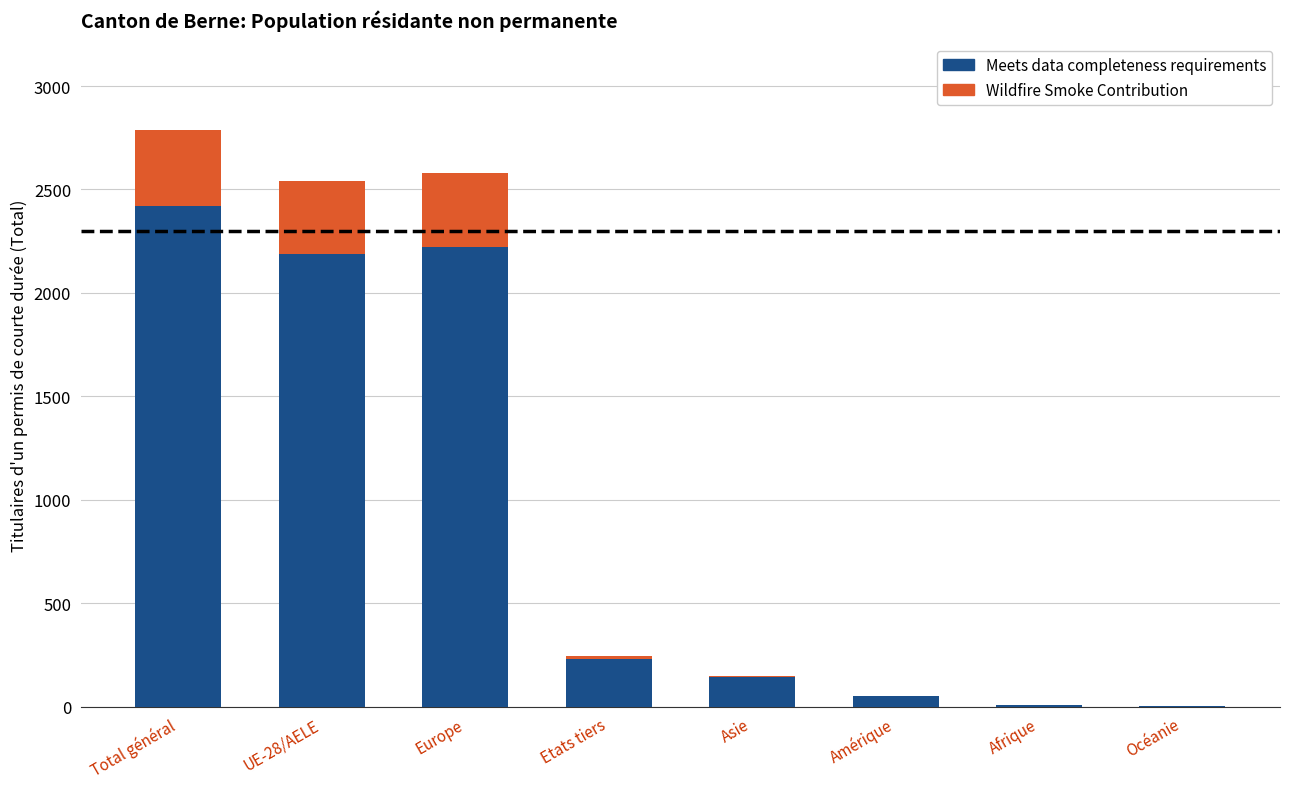

Read the Meets data completeness requirements value at Asie, to the nearest 100.

100